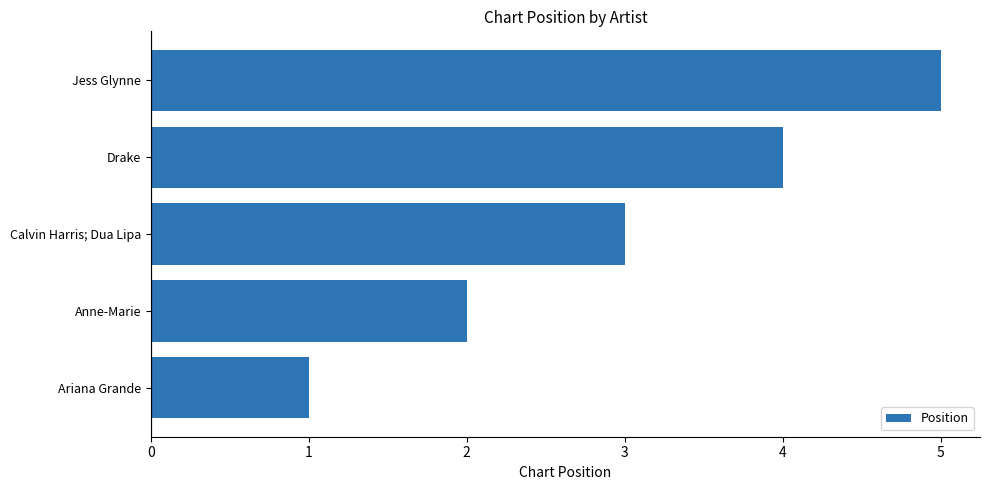

Between Calvin Harris; Dua Lipa and Anne-Marie, which is larger?

Calvin Harris; Dua Lipa